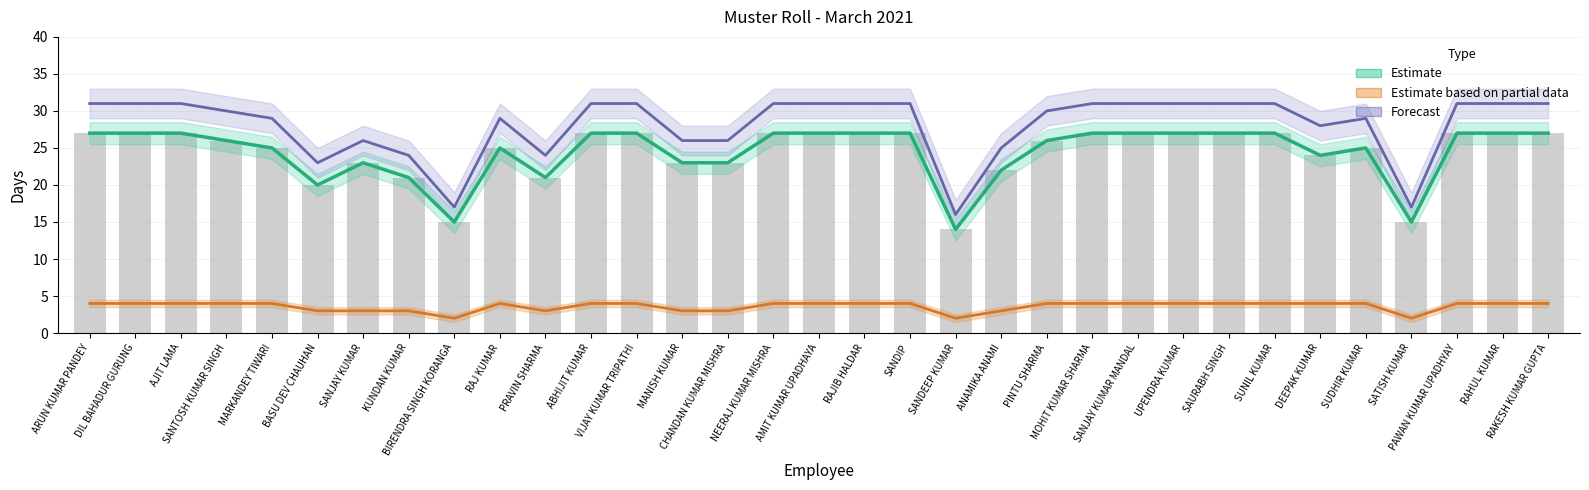

List the labels in order of No of Days worked value, largest first.

ARUN KUMAR PANDEY, DIL BAHADUR GURUNG, AJIT LAMA, ABHIJIT KUMAR, VIJAY KUMAR TRIPATHI, NEERAJ KUMAR MISHRA, AMIT KUMAR UPADHAYA, RAJIB HALDAR, SANDIP, MOHIT KUMAR SHARMA, SANJAY KUMAR MANDAL, UPENDRA KUMAR, SAURABH SINGH, SUNIL KUMAR, PAWAN KUMAR UPADHYAY, RAHUL KUMAR, RAKESH KUMAR GUPTA, SANTOSH KUMAR SINGH, PINTU SHARMA, MARKANDEY TIWARI, RAJ KUMAR, SUDHIR KUMAR, DEEPAK KUMAR, SANJAY KUMAR, MANISH KUMAR, CHANDAN KUMAR MISHRA, ANAMIKA ANAMI, KUNDAN KUMAR, PRAVIN SHARMA, BASU DEV CHAUHAN, BIRENDRA SINGH KORANGA, SATISH KUMAR, SANDEEP KUMAR